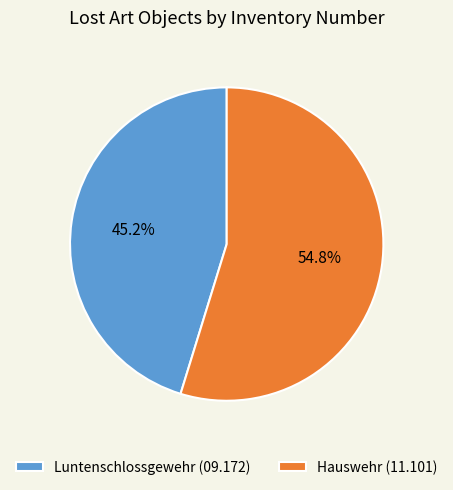

What is the ratio of the value at Hauswehr (11.101) to the value at Luntenschlossgewehr (09.172)?

1.2